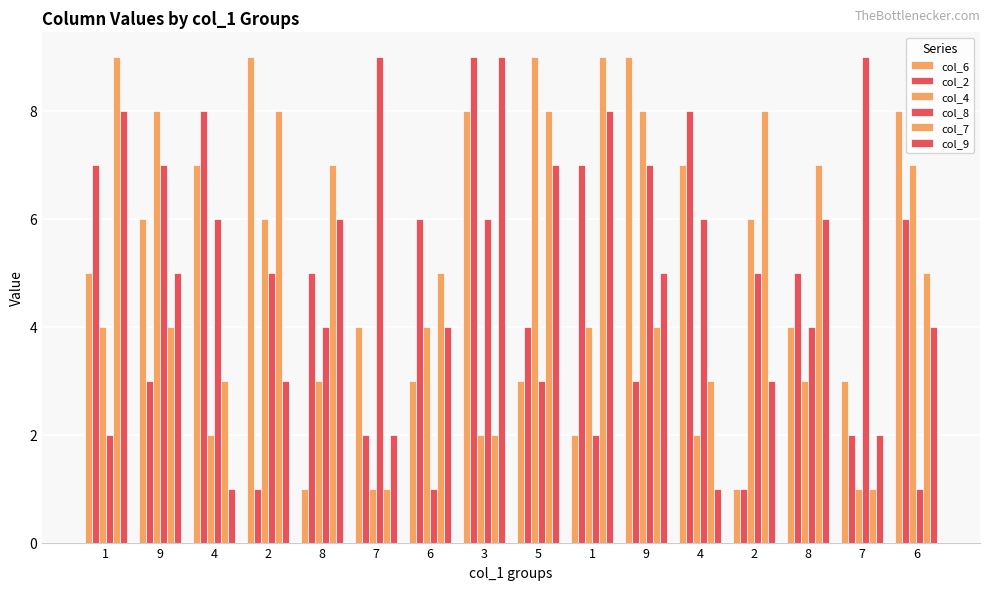

At how many categories does at least one series exceed 3?

16